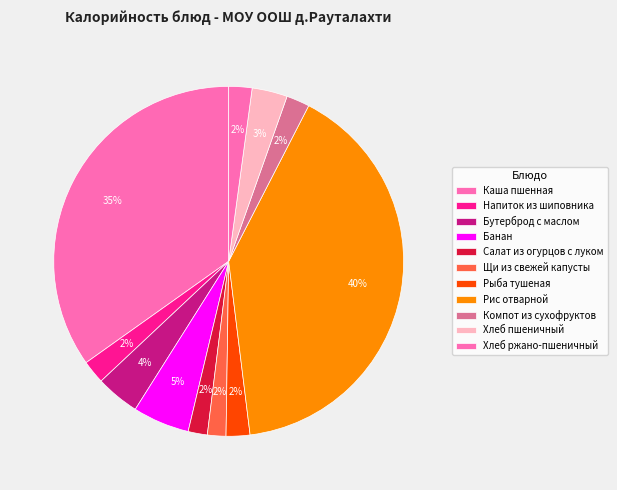

The Бутерброд с маслом slice represents 4% of the pie. True or false?

True